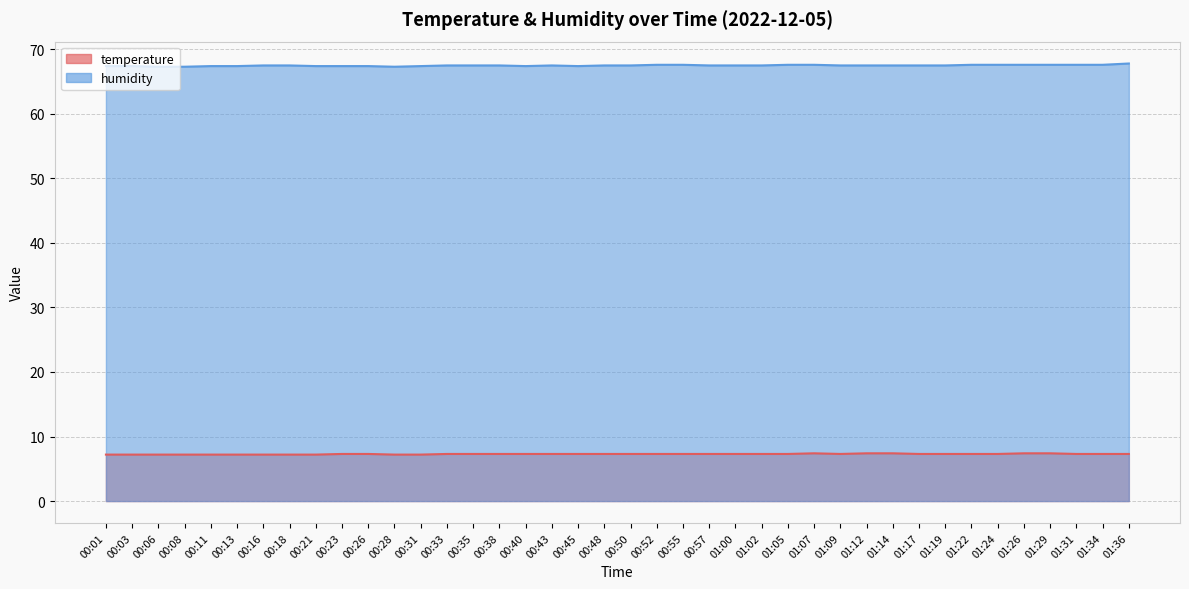

Count the temperature values in the range 7 to 8.

40